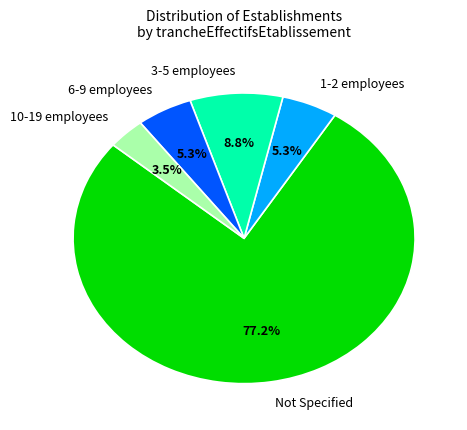

Does any single category account for the majority?

Yes